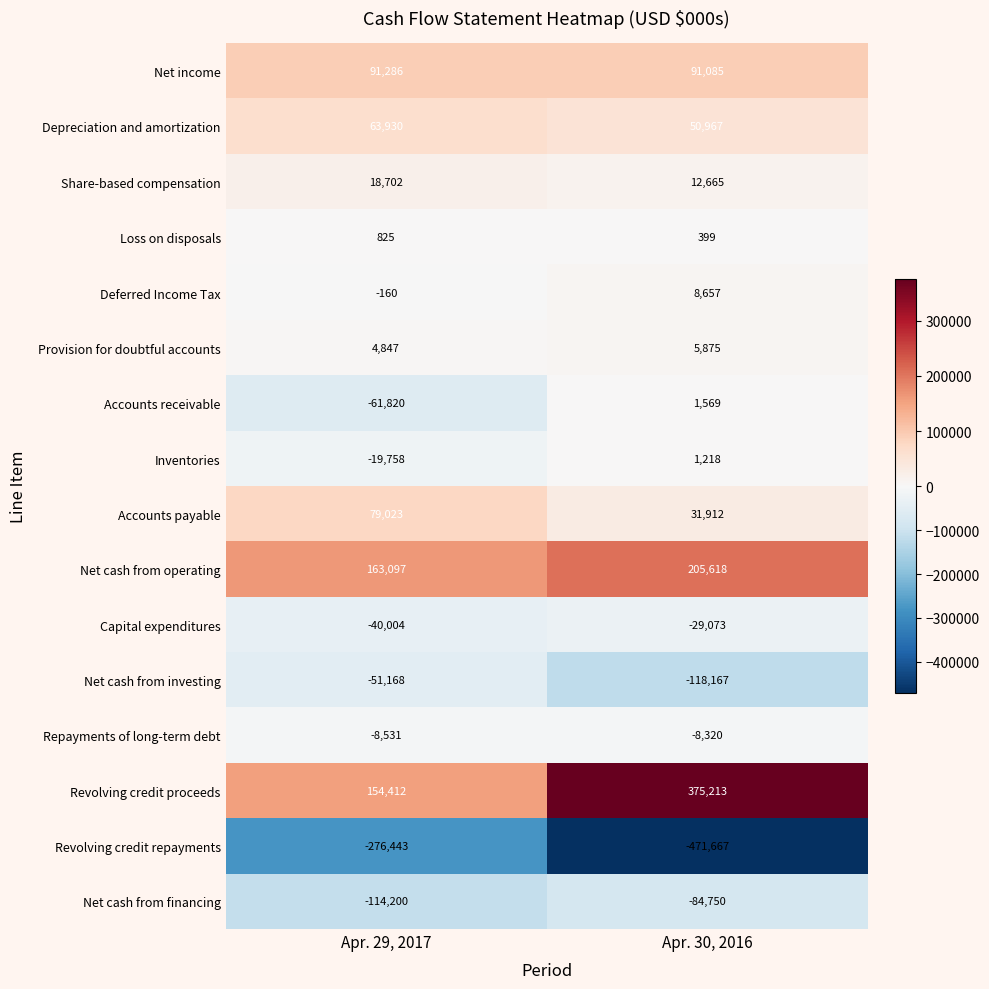

What is the sum of the Inventories values at Apr. 30, 2016 and Apr. 29, 2017?

-18540